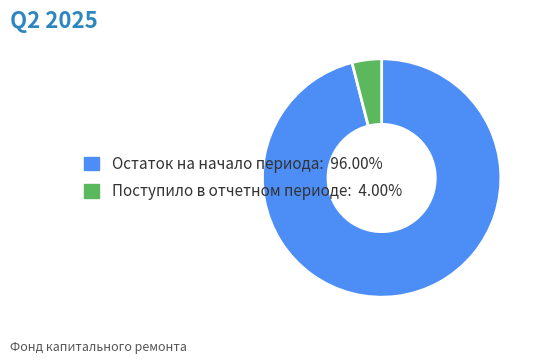

Is Поступило в отчетном периоде: 4.00% the majority of the pie?

No